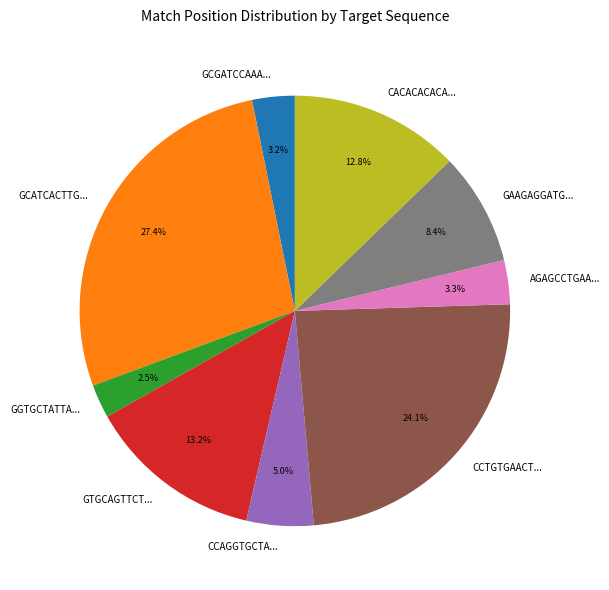

Which category has the biggest portion of the pie?

GCATCACTTG...